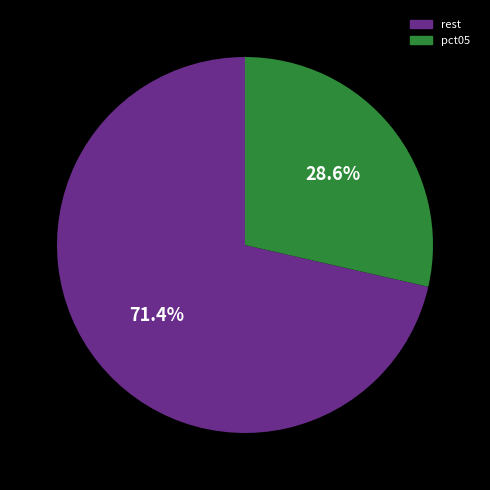

Is there any slice that represents more than half of the pie?

Yes